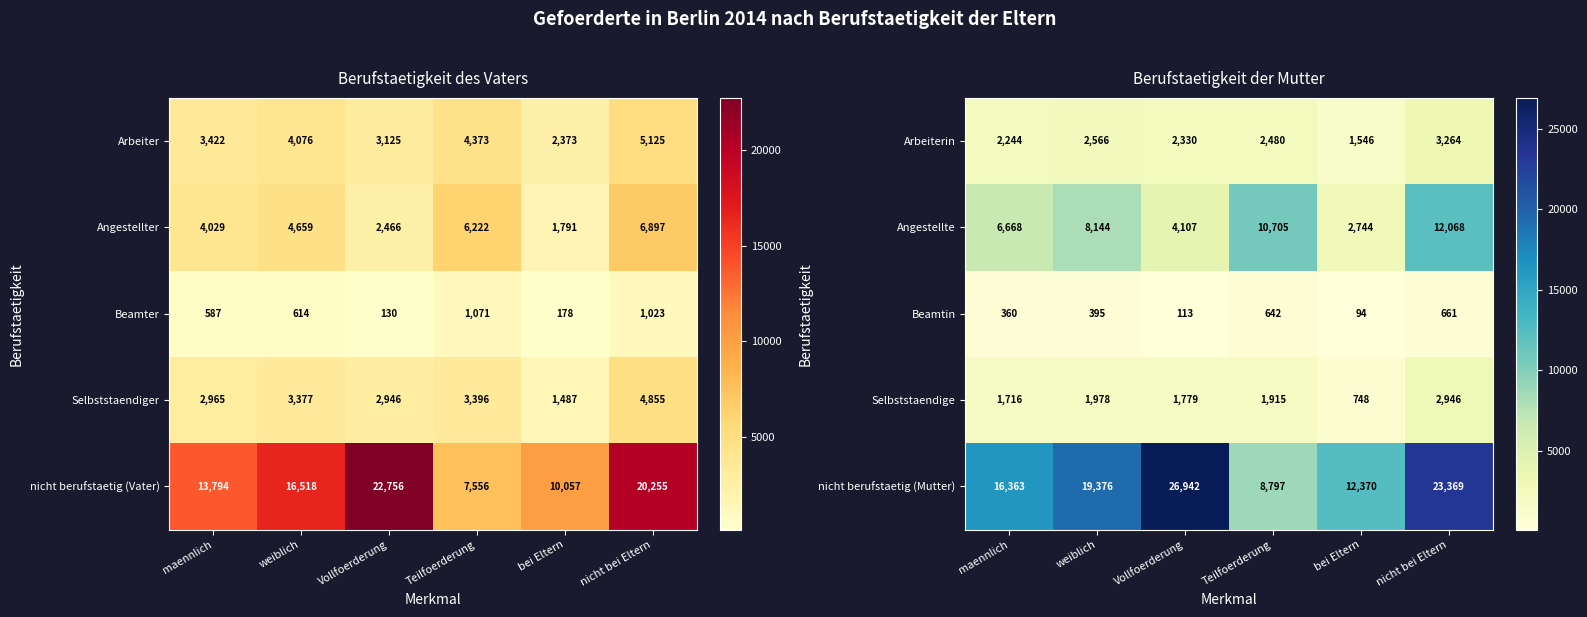

What is the difference between the Arbeiterin values at nicht bei Eltern and Vollfoerderung?

934